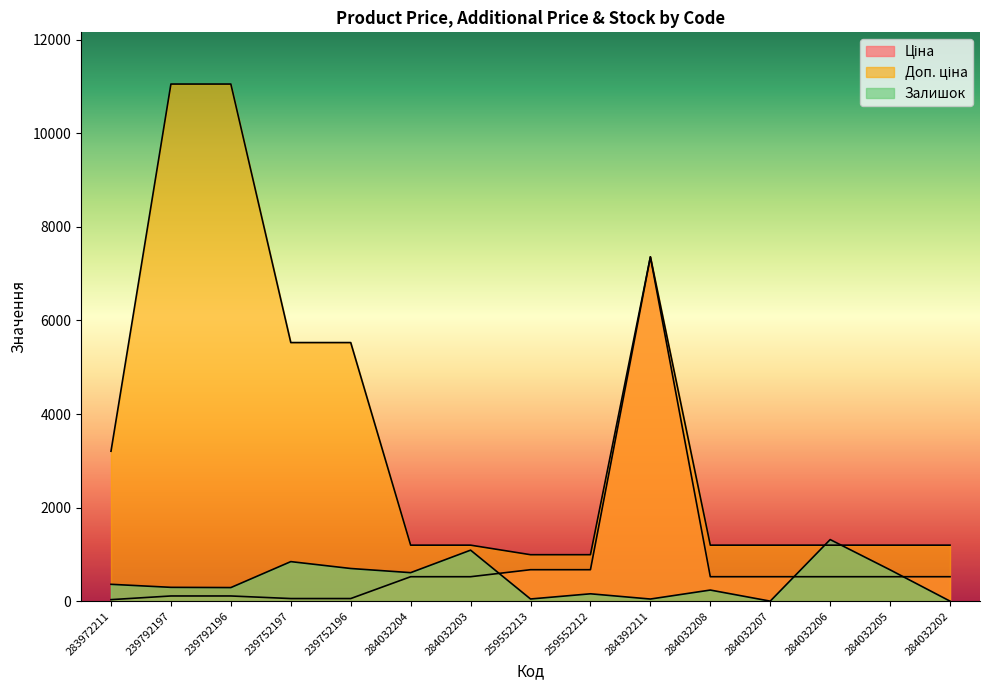

Between 239792197 and 239752197, which series saw the biggest shift?

Доп. ціна